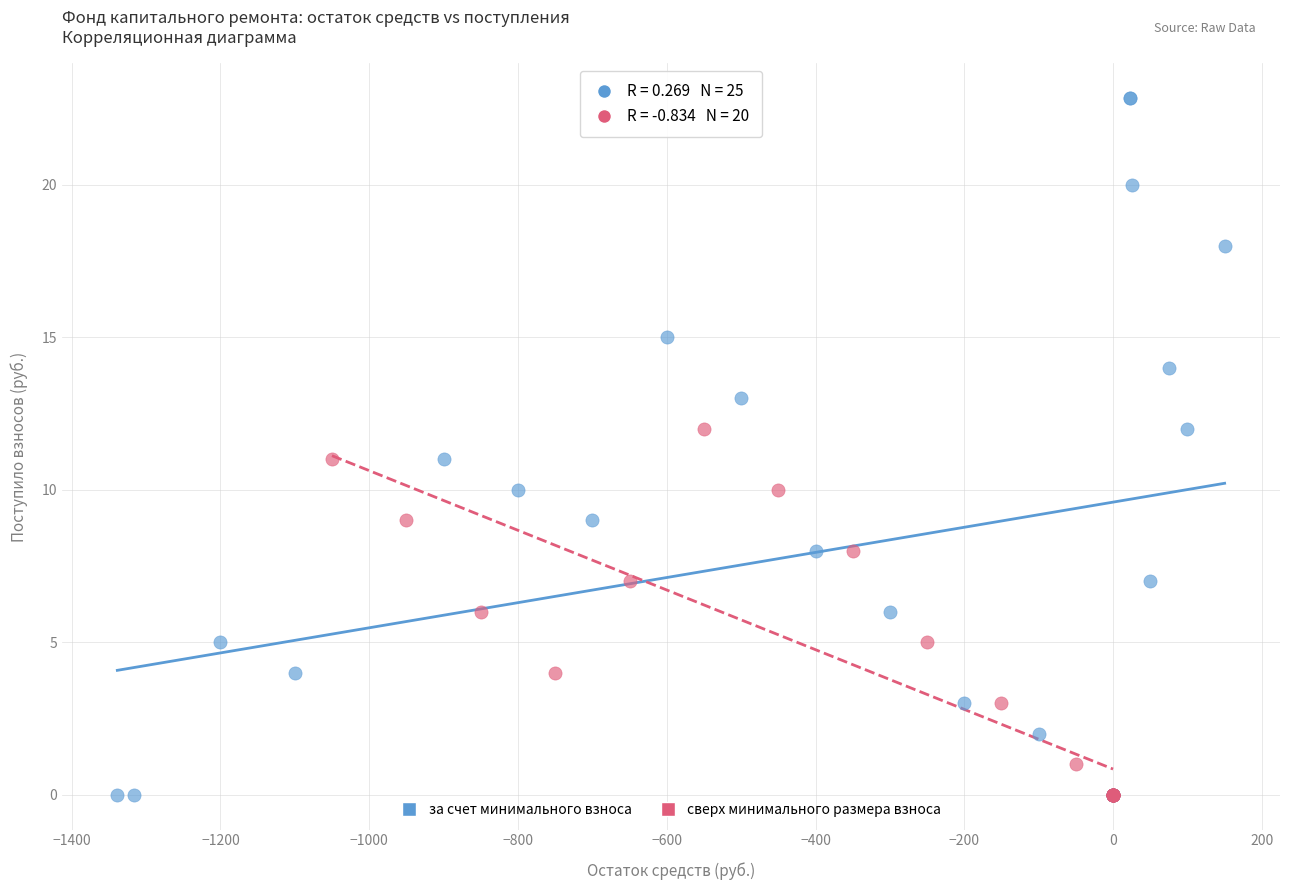

Which series contains the highest Y value?

за счет минимального взноса